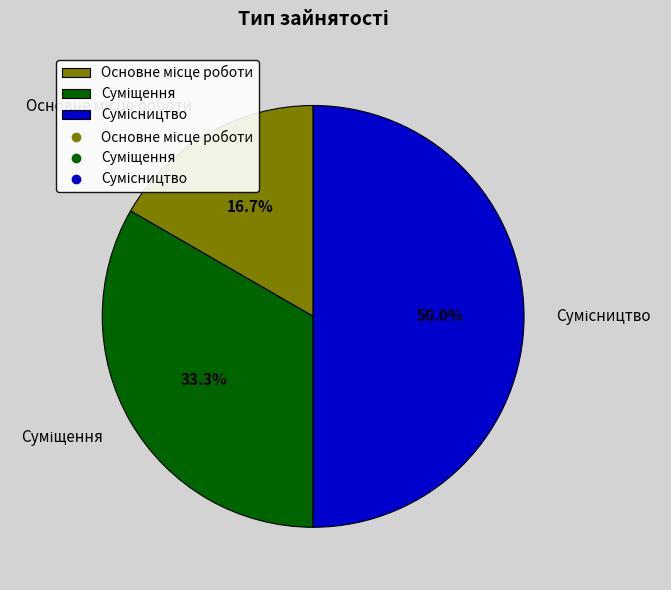

Count the number of slices in the pie.

3